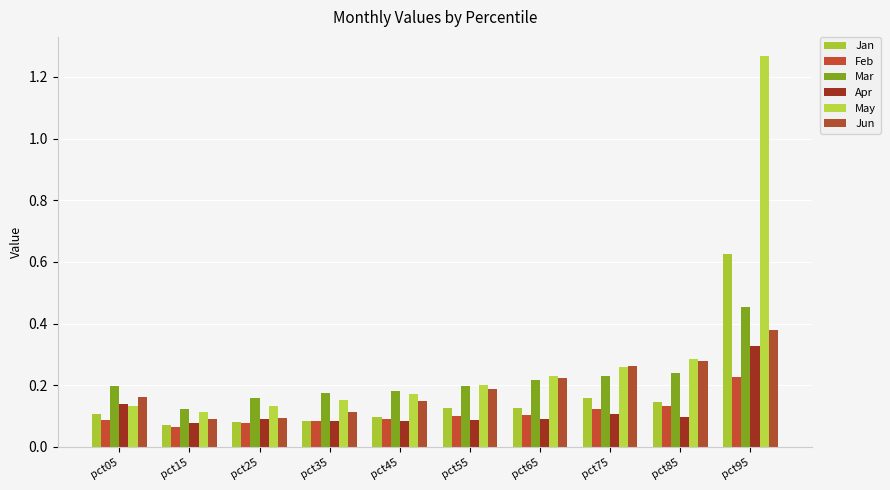

What are all the series names shown in the legend?

Jan, Feb, Mar, Apr, May, Jun